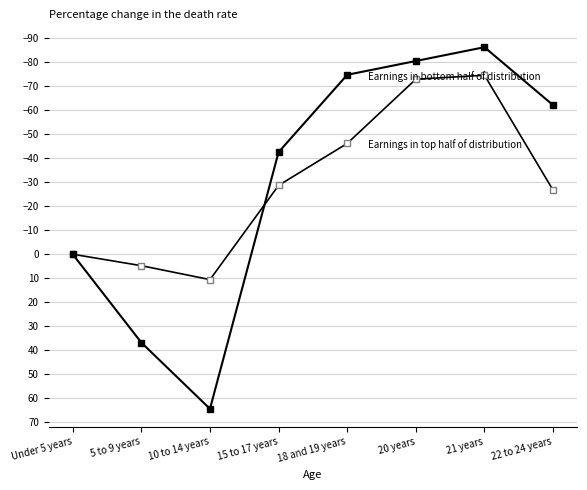

How many lines are shown in the chart?

2